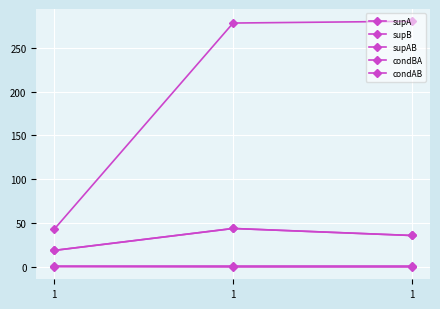

Does the chart have visible grid lines?

Yes